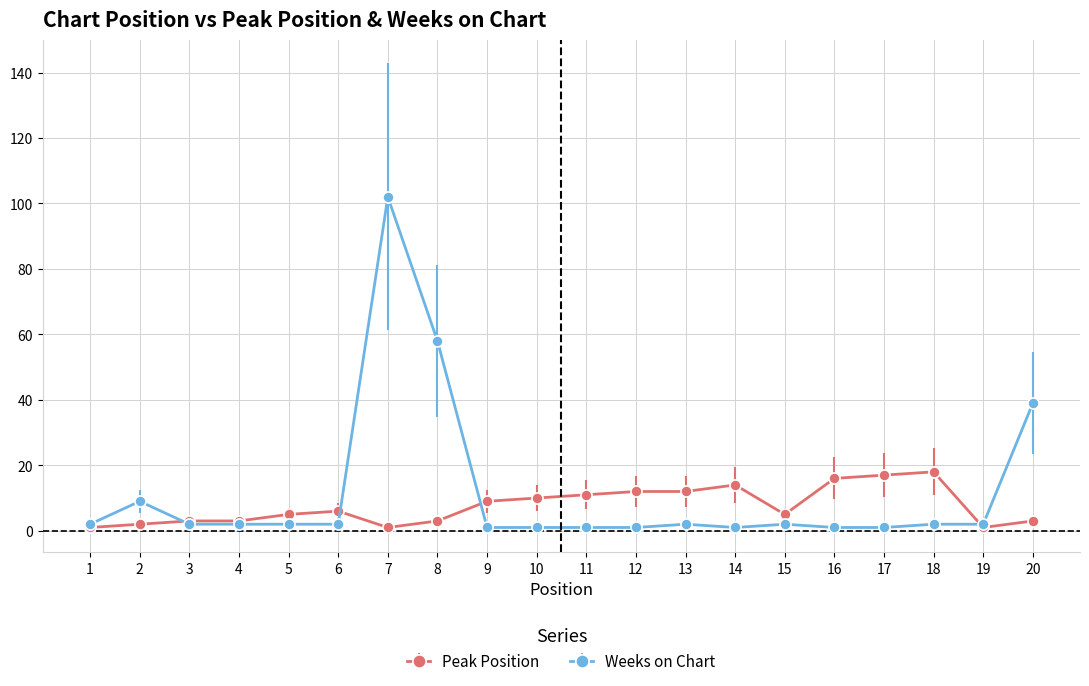

Where is the first local maximum for Weeks on Chart?

2